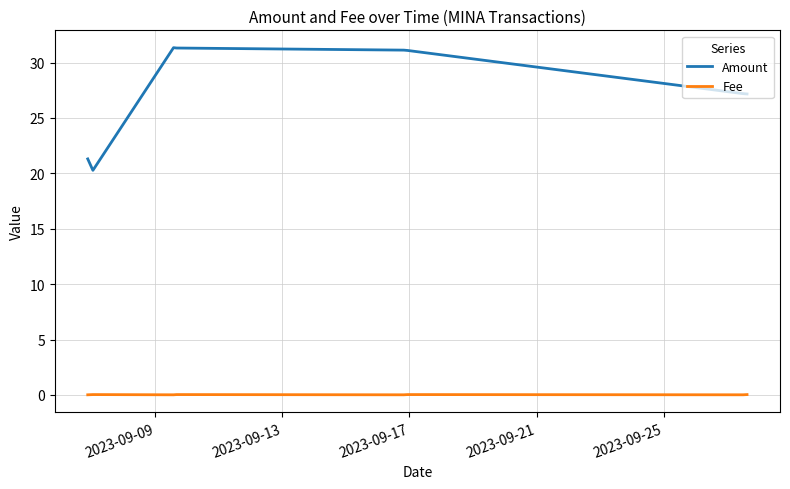

Which series has the largest total across all categories?

Amount